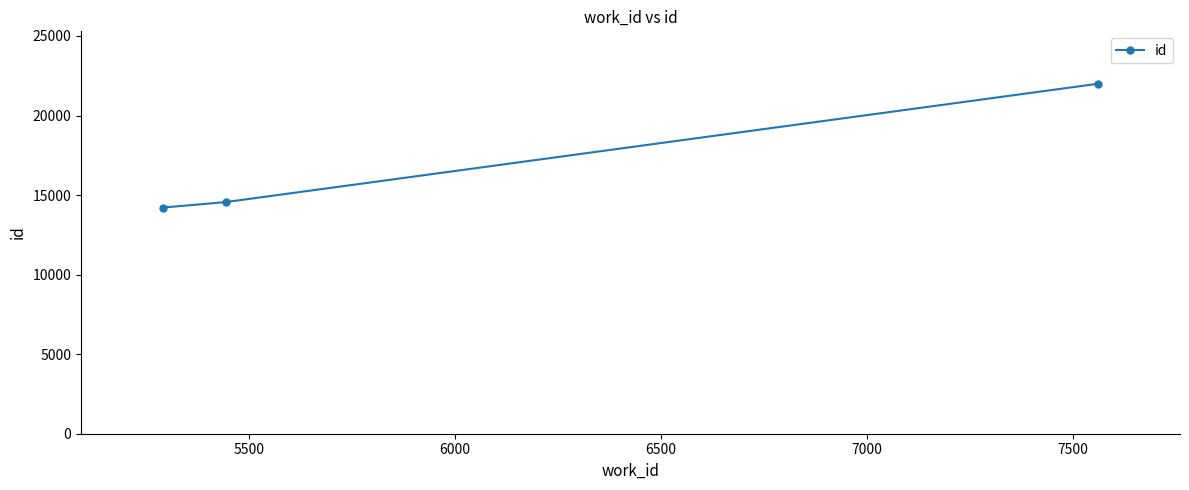

What is the value of the 1st point from the left?

14218